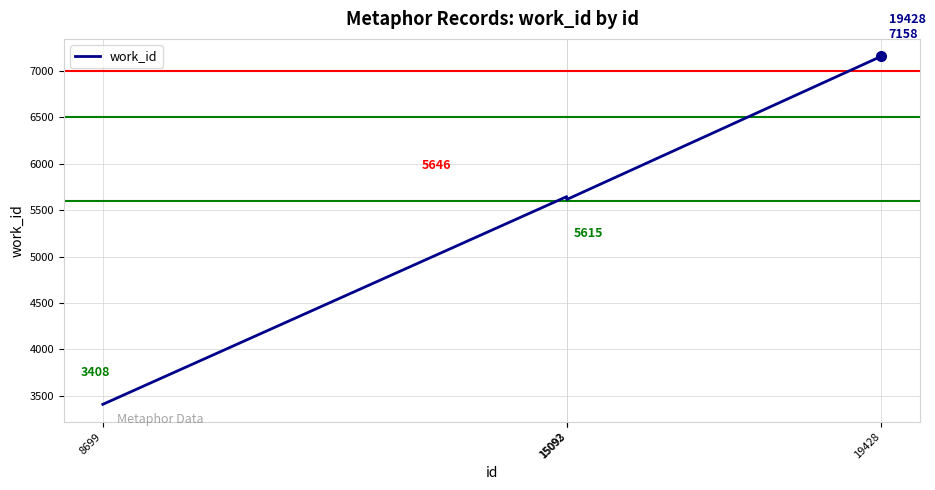

List the labels in order of value, smallest first.

8699, 15093, 15092, 19428